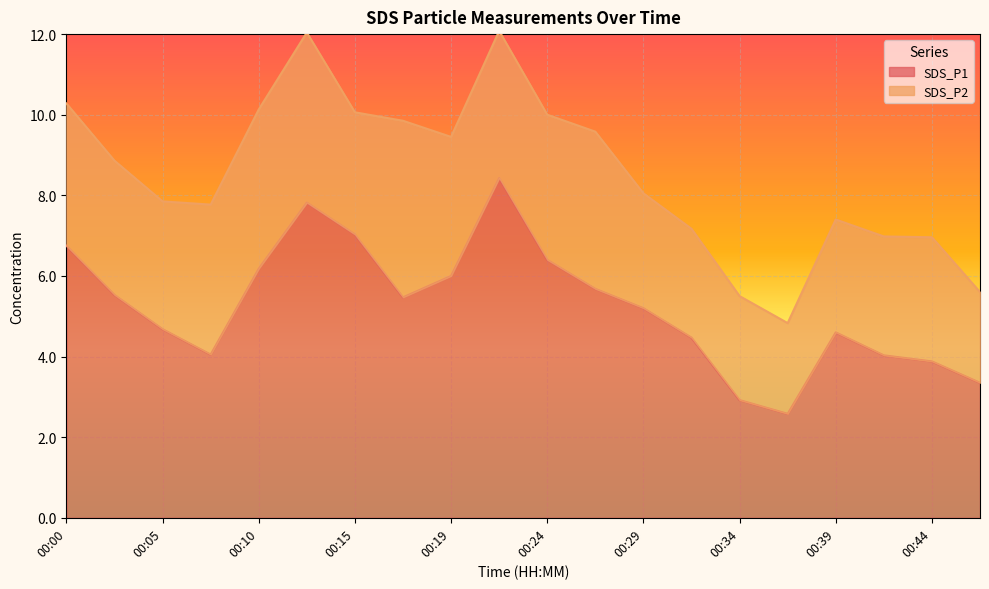

The value at 00:02 is 5.5. True or false?

True